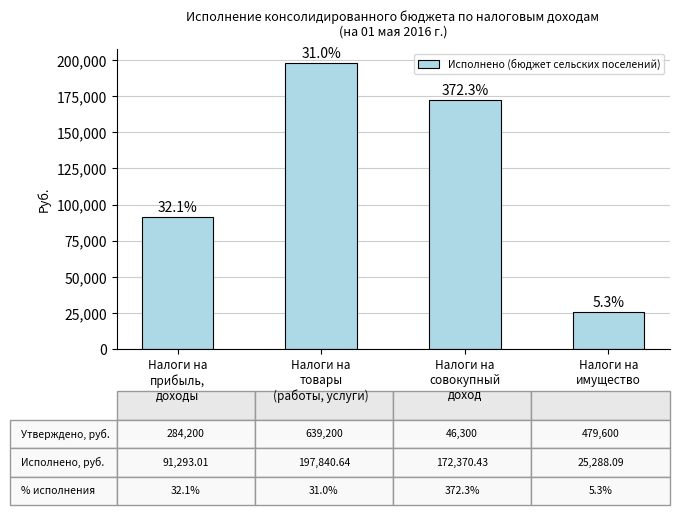

Read the value at Налоги на
совокупный
доход.

172370.4